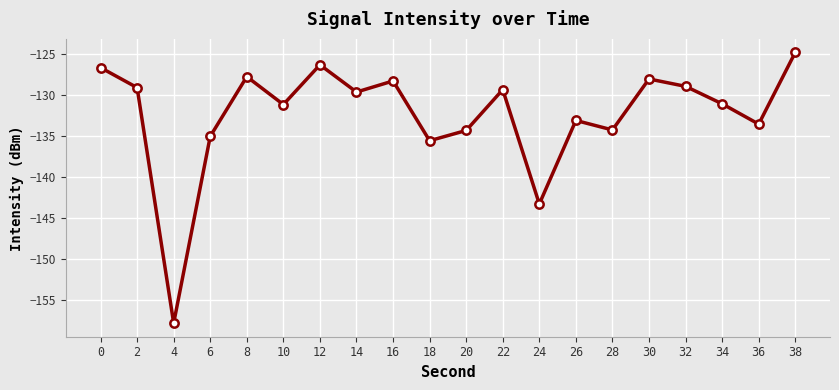

True or false: the data shows -126.3 at 12.

True